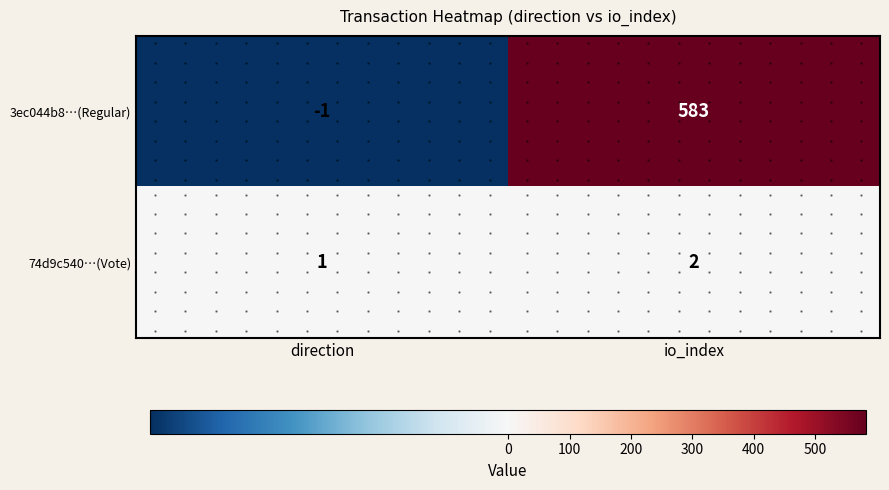

How many data points does each series have?

2